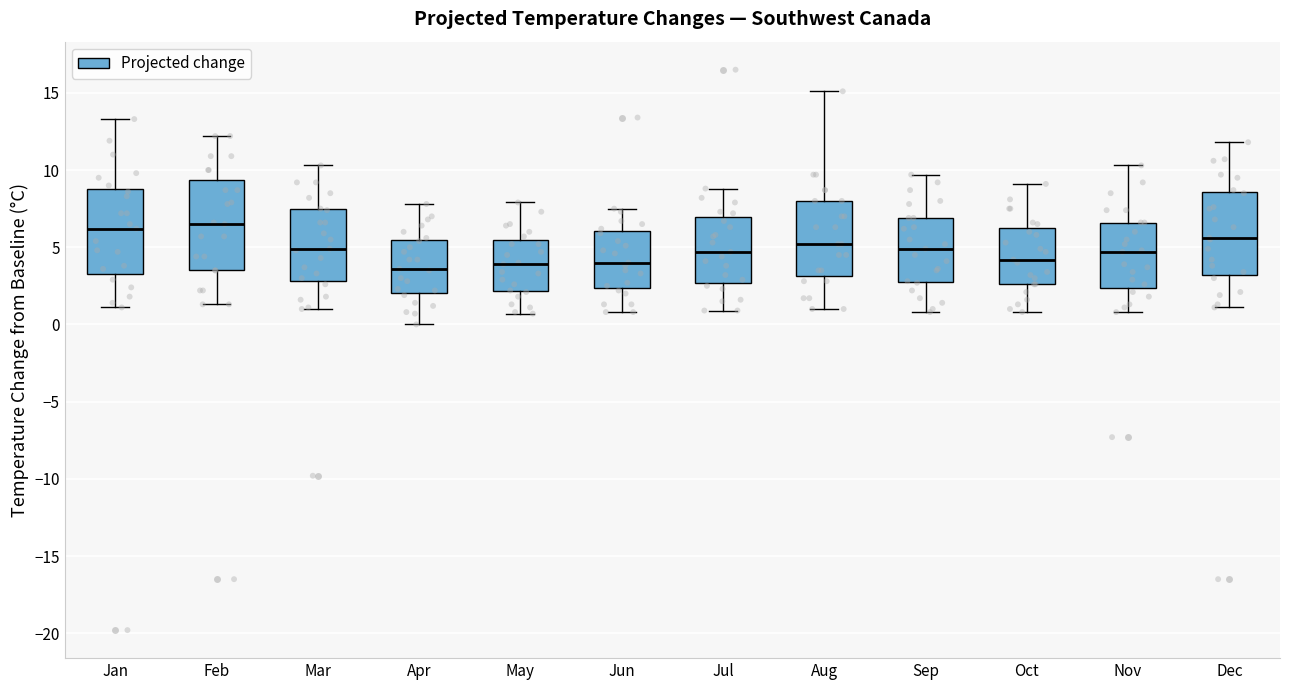

Reading left to right, read every box against the y-axis: the position of its median line, the range the box covers, and the ends of its whiskers. The values are not printed on the chart, so give them approximately, as read against the axis.

Jan: median 6.0, box 3.5 to 9.0, whiskers 1.0 to 13.5
Feb: median 6.5, box 3.5 to 9.5, whiskers 1.5 to 12.0
Mar: median 5.0, box 3.0 to 7.5, whiskers 1.0 to 10.5
Apr: median 3.5, box 2.0 to 5.5, whiskers 0.0 to 8.0
May: median 4.0, box 2.0 to 5.5, whiskers 0.5 to 8.0
Jun: median 4.0, box 2.5 to 6.0, whiskers 1.0 to 7.5
Jul: median 4.5, box 2.5 to 7.0, whiskers 1.0 to 9.0
Aug: median 5.0, box 3.0 to 8.0, whiskers 1.0 to 15.0
Sep: median 5.0, box 3.0 to 7.0, whiskers 1.0 to 9.5
Oct: median 4.0, box 2.5 to 6.5, whiskers 1.0 to 9.0
Nov: median 4.5, box 2.5 to 6.5, whiskers 1.0 to 10.5
Dec: median 5.5, box 3.0 to 8.5, whiskers 1.0 to 12.0